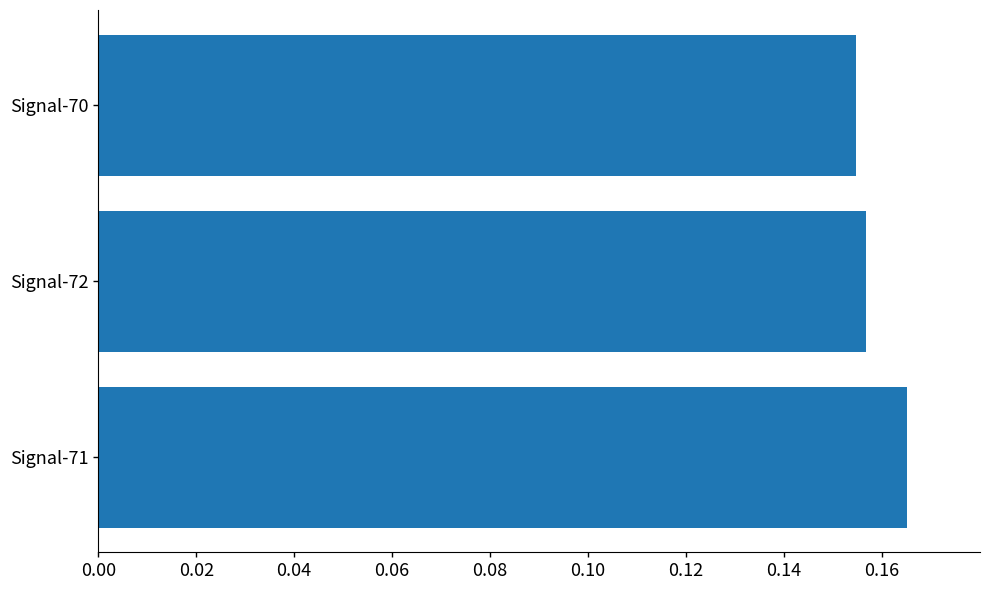

Which label corresponds to the smallest value in the chart?

Signal-70